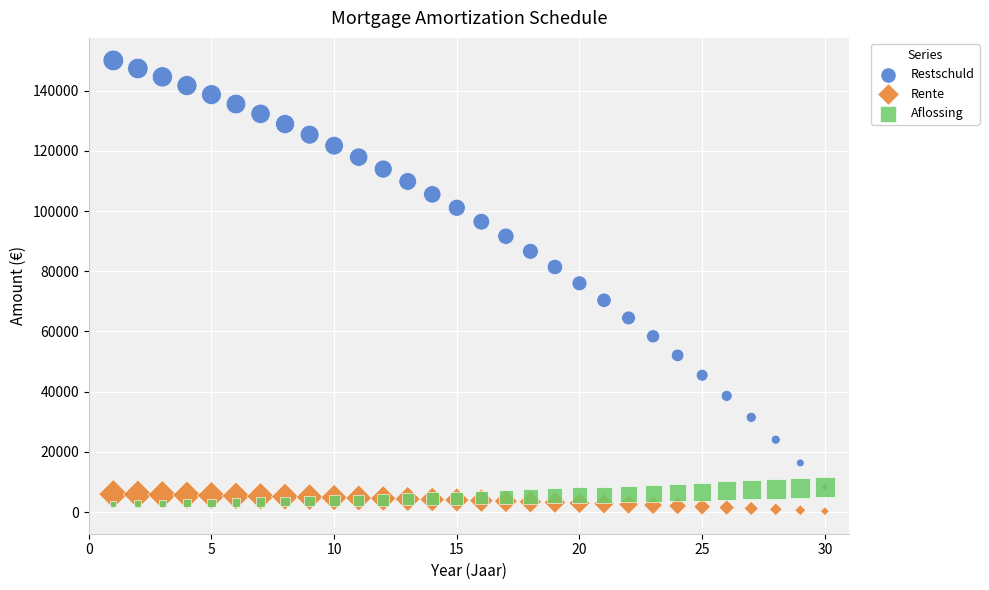

Which series reaches the minimum Y coordinate?

Rente